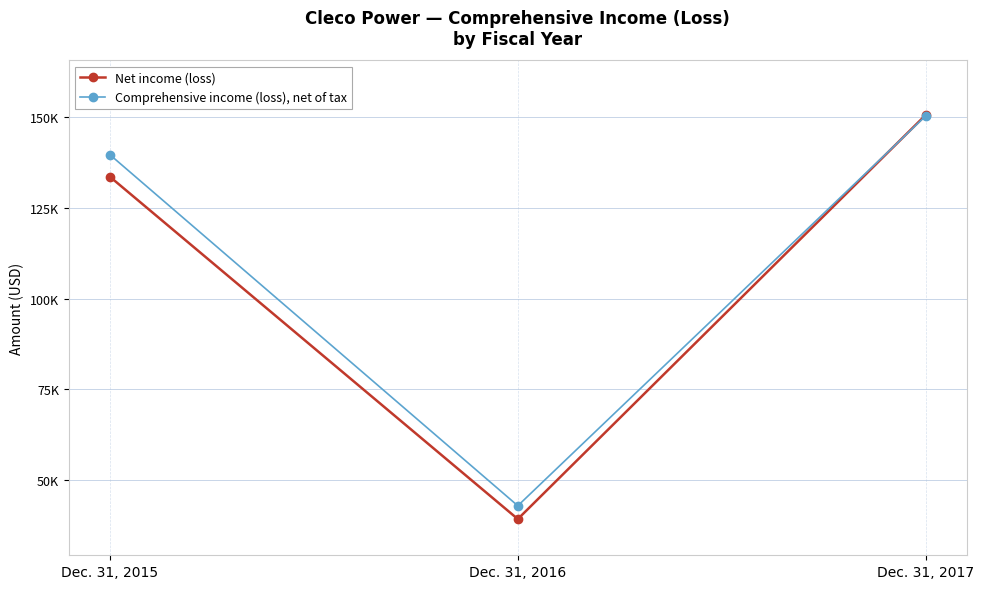

What is the value of the Comprehensive income (loss), net of tax point at the 3rd from the left?

150477